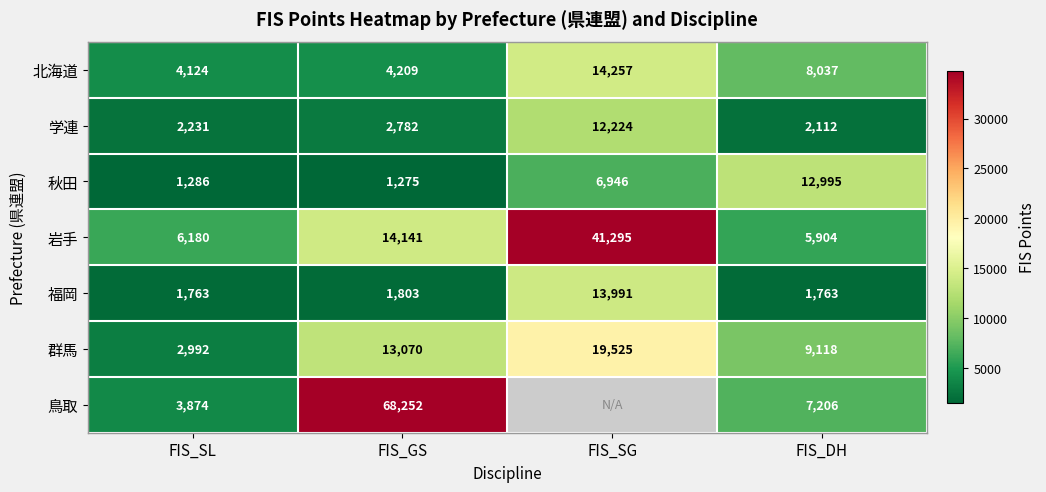

What is the sum of the 福岡 values at FIS_GS and FIS_SG?

15794